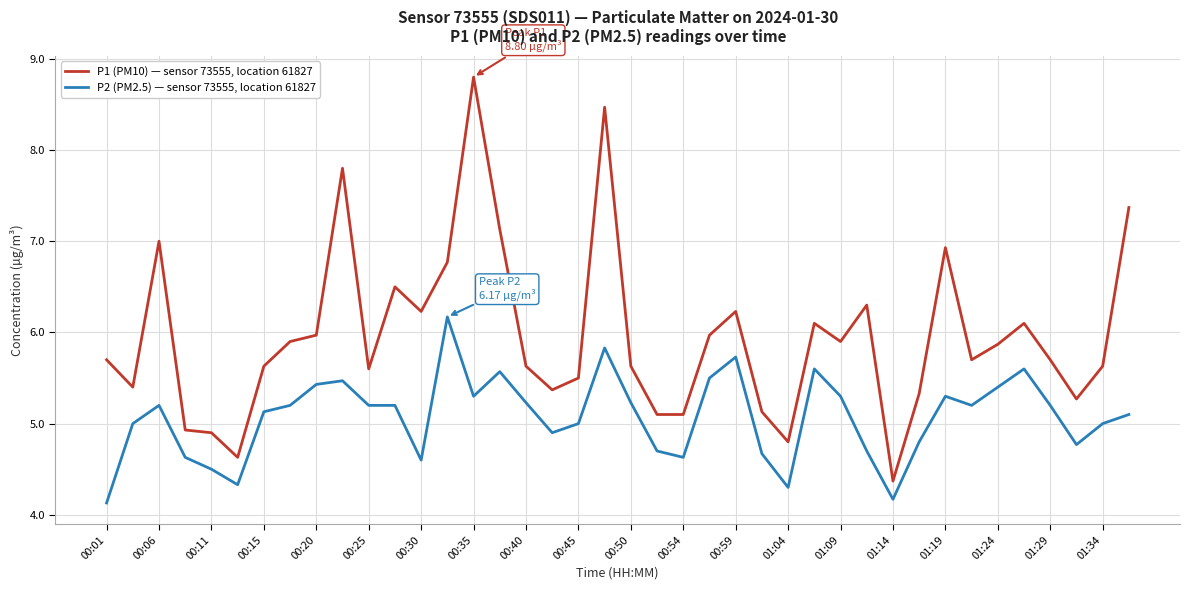

True or false: P1 (PM10) — sensor 73555, location 61827 and P2 (PM2.5) — sensor 73555, location 61827 intersect in this chart.

False